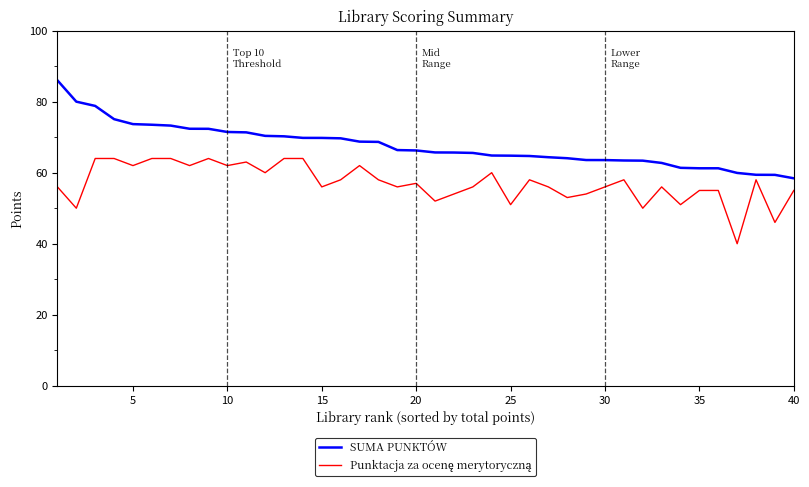

Which series has the largest total across all categories?

SUMA PUNKTÓW